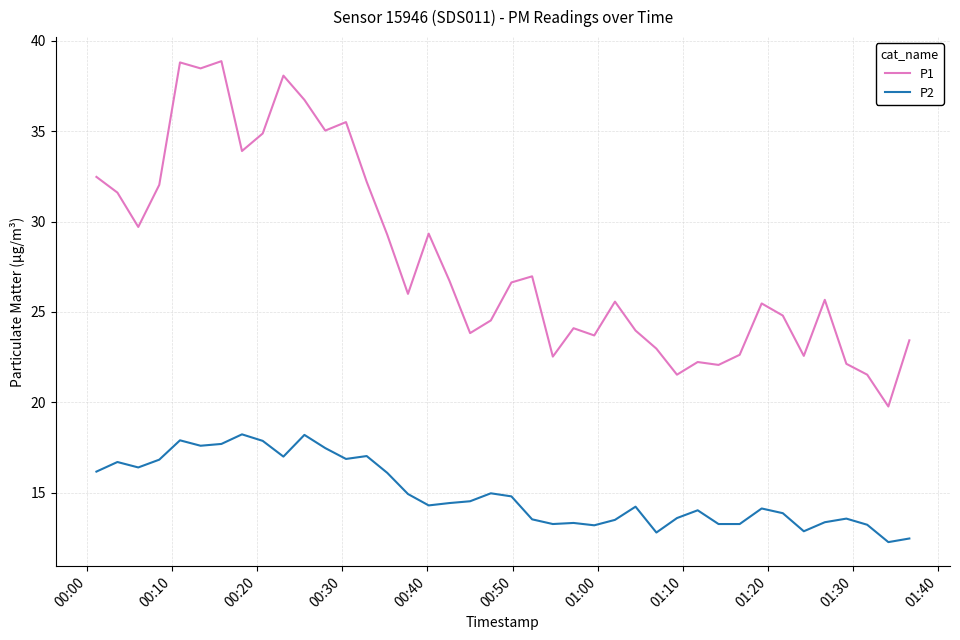

Rank the series by their average value, from highest to lowest.

P1, P2